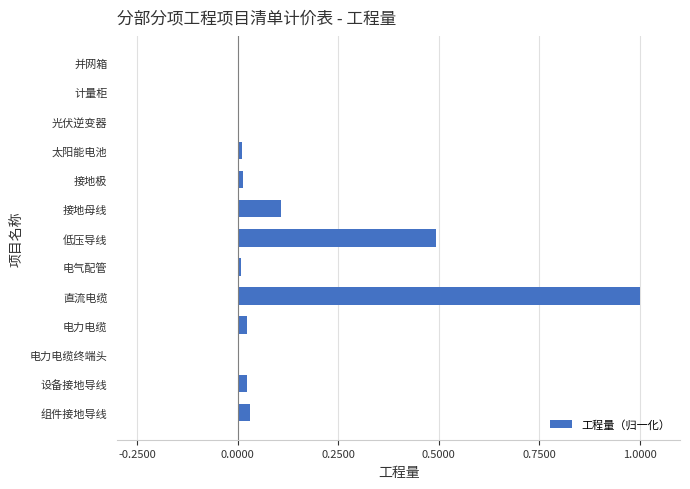

At which category does the chart reach its peak across all series?

直流电缆